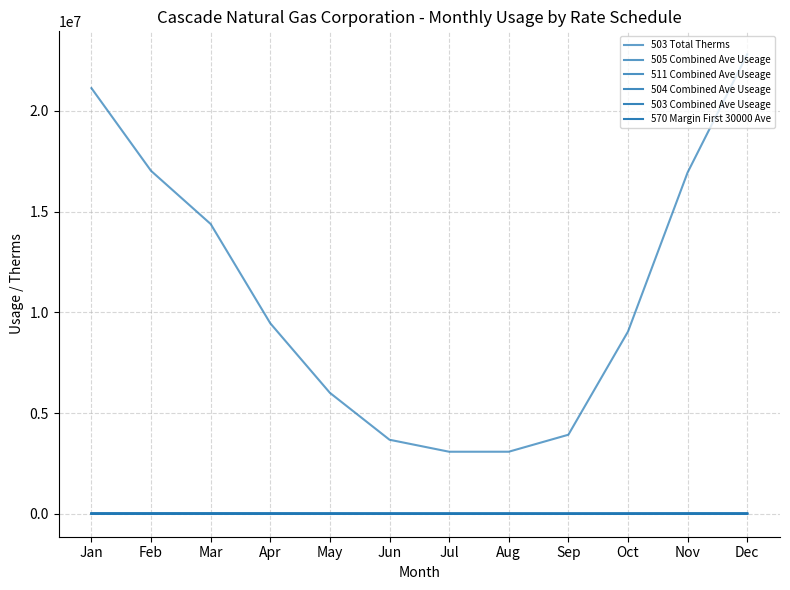

True or false: 503 Total Therms and 570 Margin First 30000 Ave cross at least once.

False